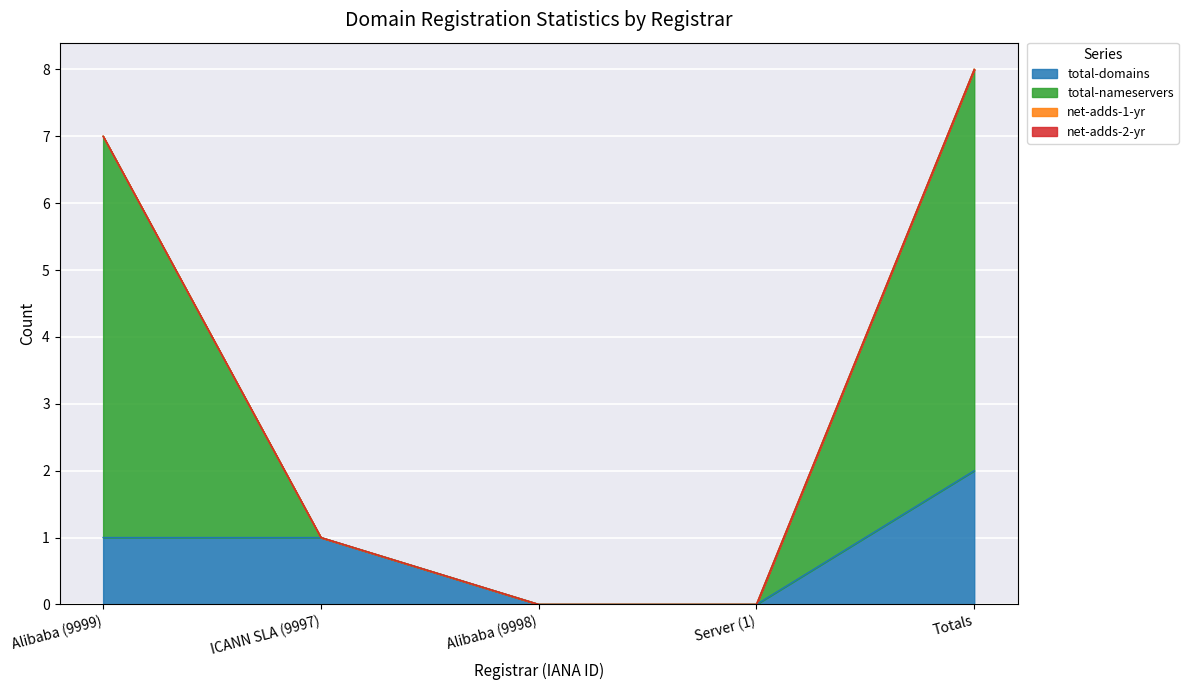

True or false: total-nameservers and total-domains cross at least once.

False